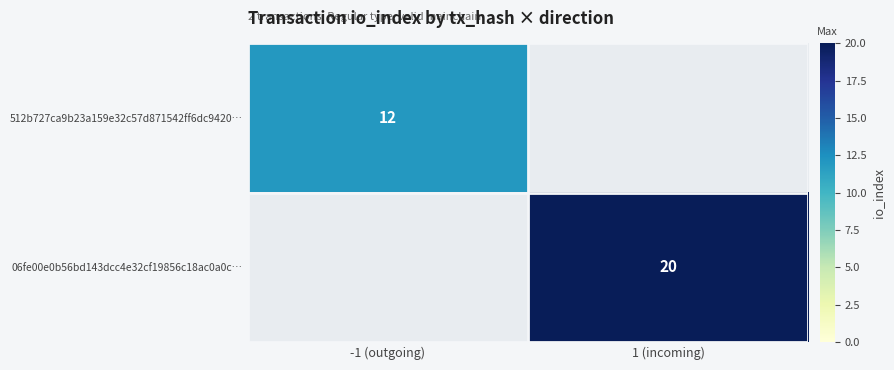

Which label corresponds to the largest value in the chart?

1 (incoming)